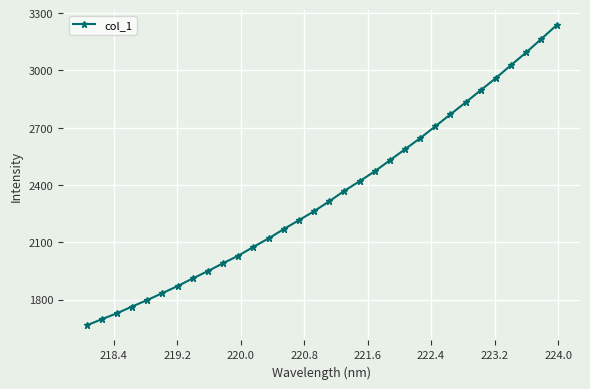

Does the chart display data point markers on the line(s)?

Yes